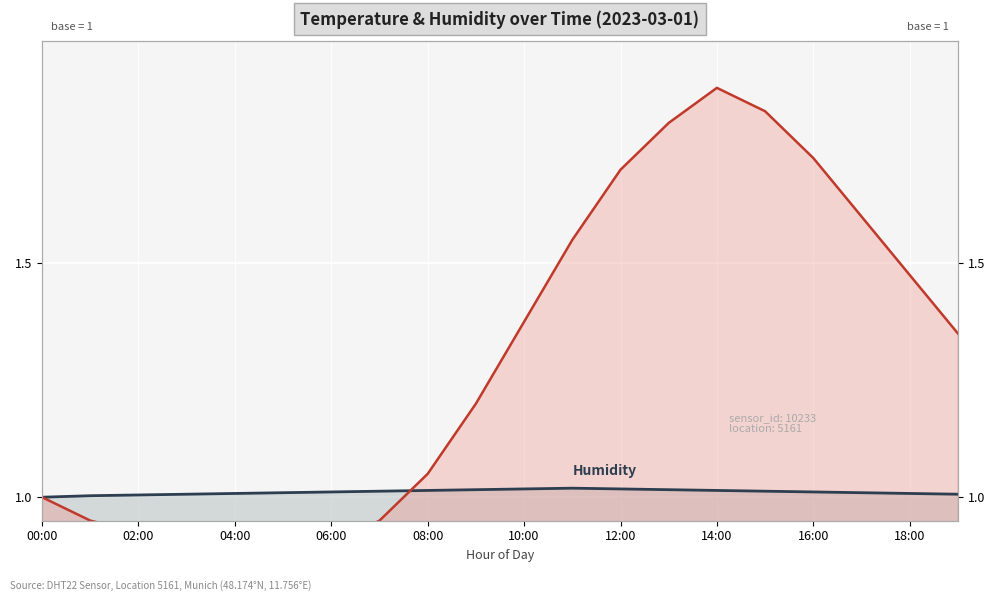

The Temperature series shows 1.8 at 15. True or false?

True